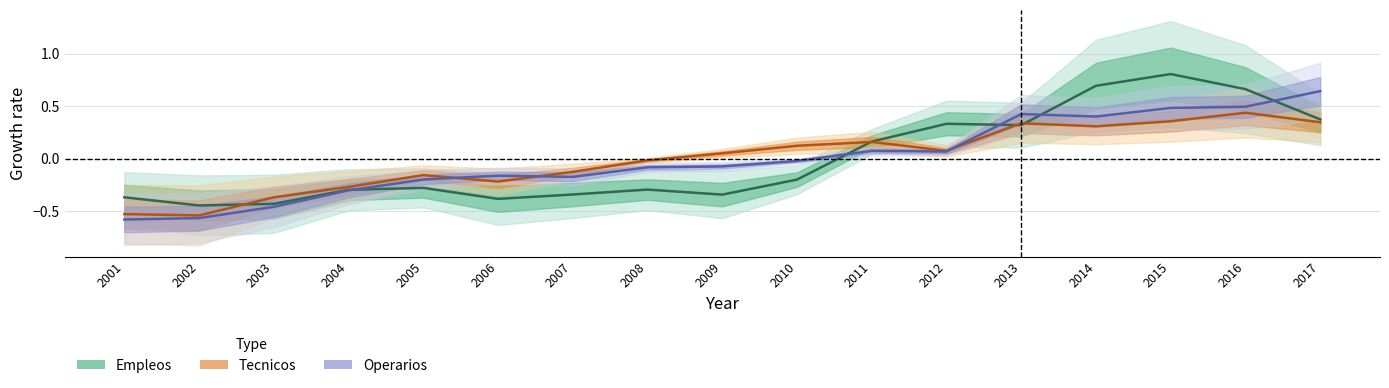

Which has a higher value, 2004 or 2012?

2012